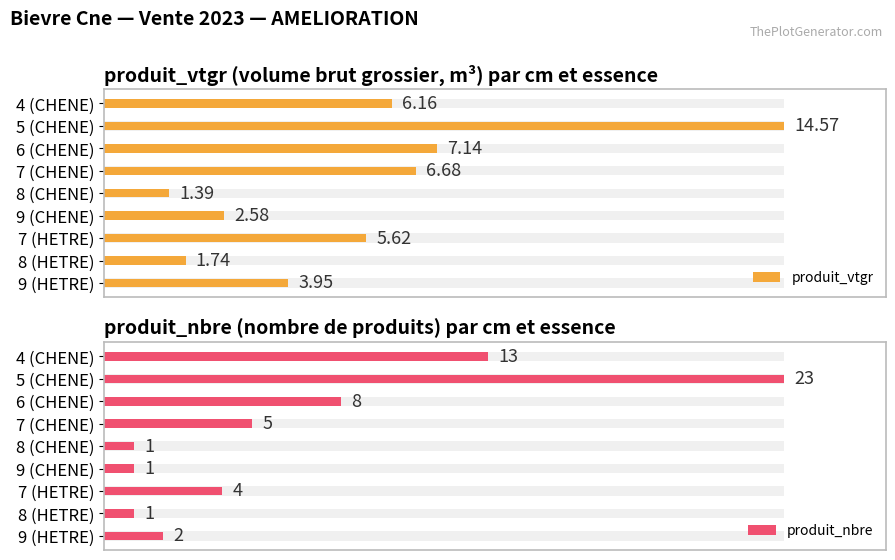

What are all the series names shown in the legend?

produit_vtgr, produit_nbre